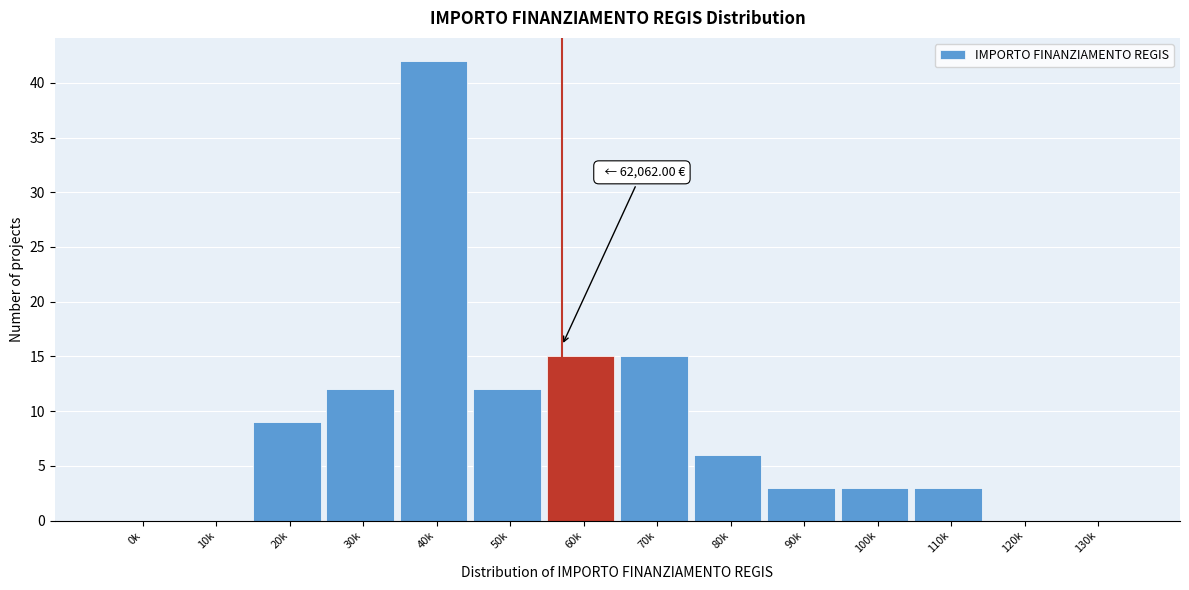

Reading right to left, extract all data points from this chart.

130k=0	120k=0	110k=3	100k=3	90k=3	80k=6	70k=15	60k=15	50k=12	40k=42	30k=12	20k=9	10k=0	0k=0